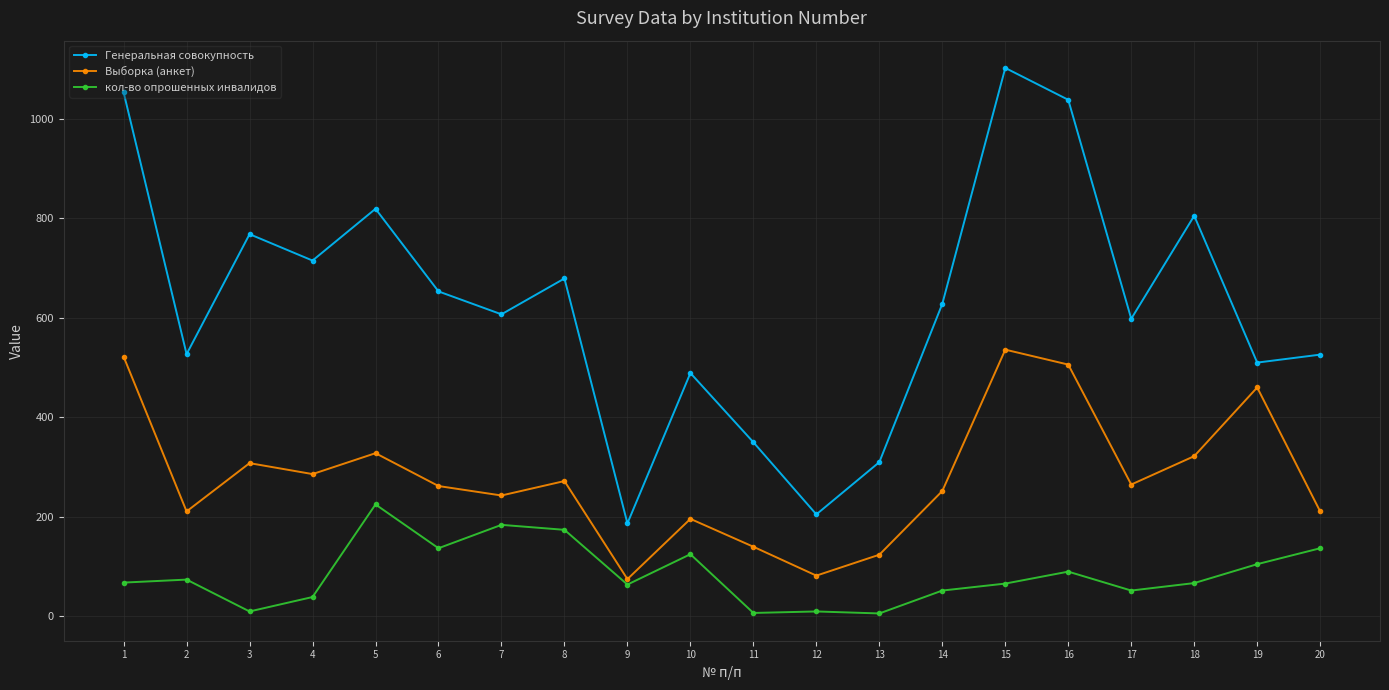

What are all the series names shown in the legend?

Генеральная совокупность, Выборка (анкет), кол-во опрошенных инвалидов